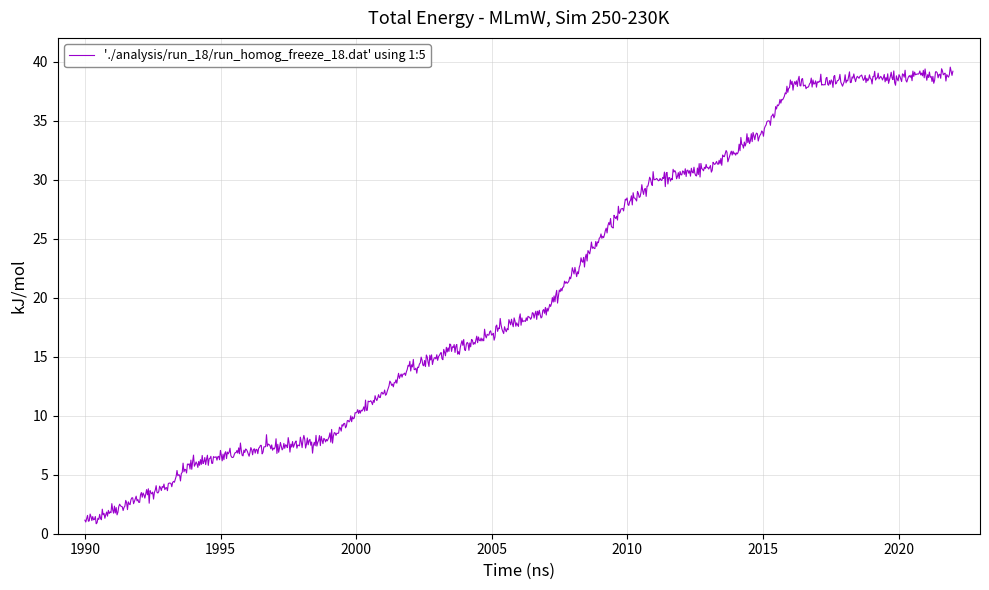

How many categories are shown in the chart?

1000